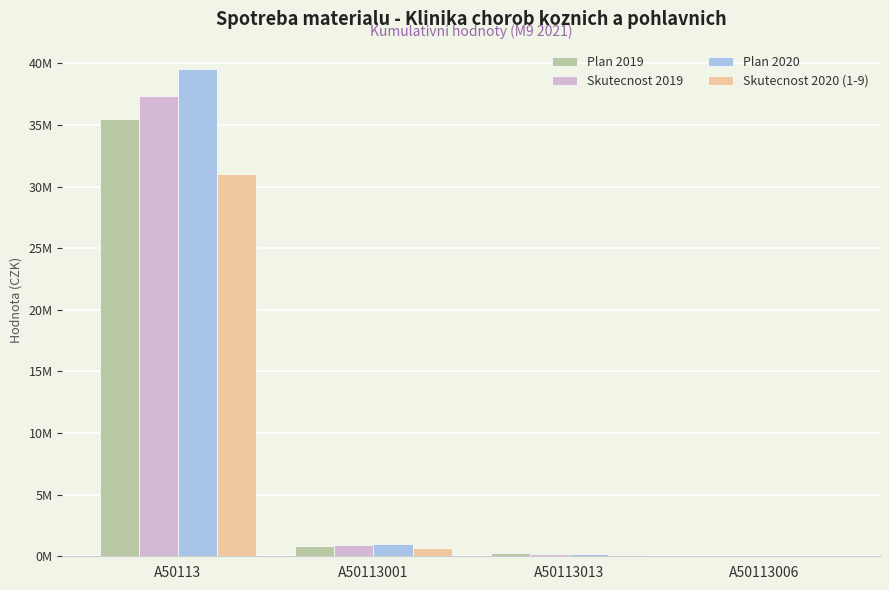

What are all the series names shown in the legend?

Plan 2019, Skutecnost 2019, Plan 2020, Skutecnost 2020 (1-9)